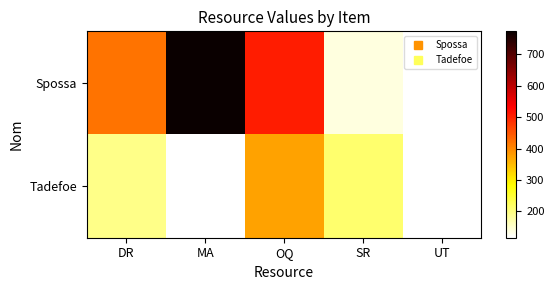

Count the number of data series in this chart.

2